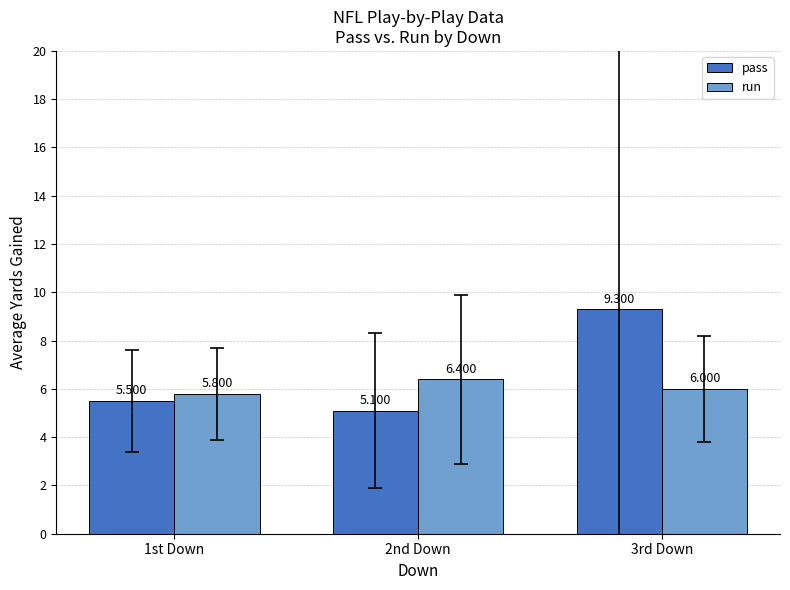

Which series has the largest range (max minus min)?

pass